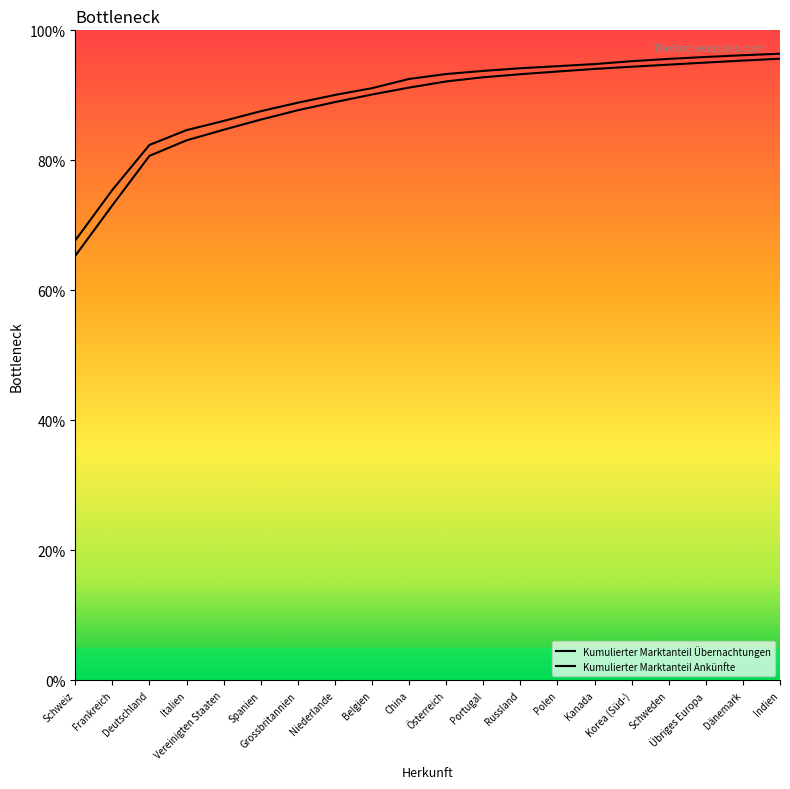

What position from the left is Indien?

20